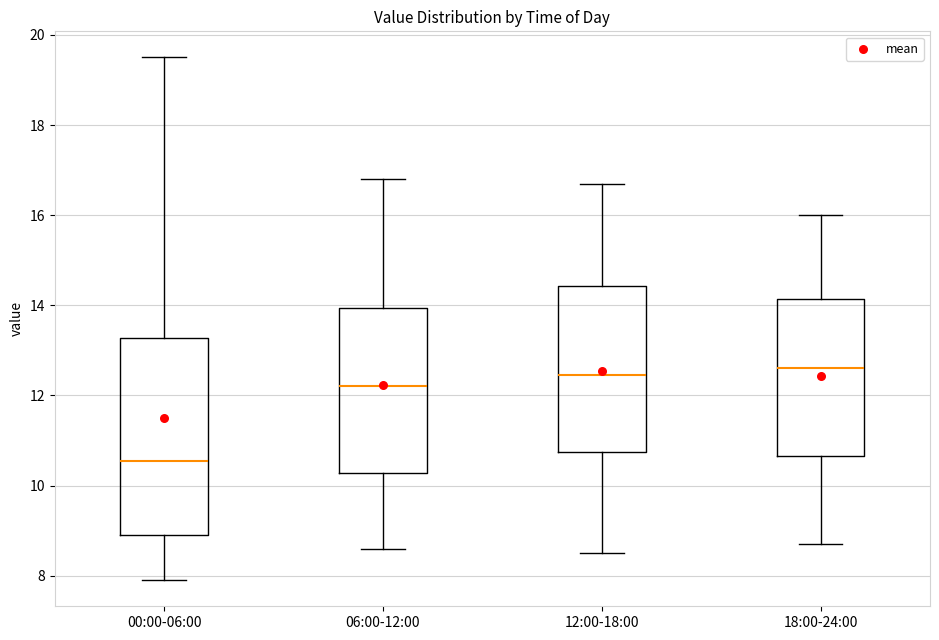

Reading left to right, read every box against the y-axis: the position of its median line, the range the box covers, and the ends of its whiskers. The values are not printed on the chart, so give them approximately, as read against the axis.

00:00-06:00: median 10.6, box 9.0 to 13.2, whiskers 8.0 to 19.6
06:00-12:00: median 12.2, box 10.2 to 14.0, whiskers 8.6 to 16.8
12:00-18:00: median 12.4, box 10.8 to 14.4, whiskers 8.6 to 16.8
18:00-24:00: median 12.6, box 10.6 to 14.2, whiskers 8.8 to 16.0